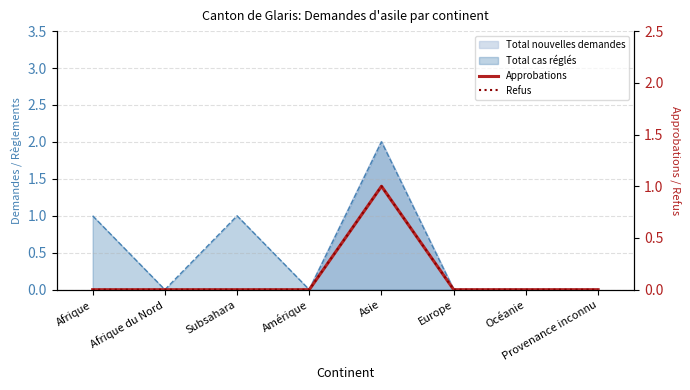

Between Provenance inconnu and Asie, which is larger?

Asie